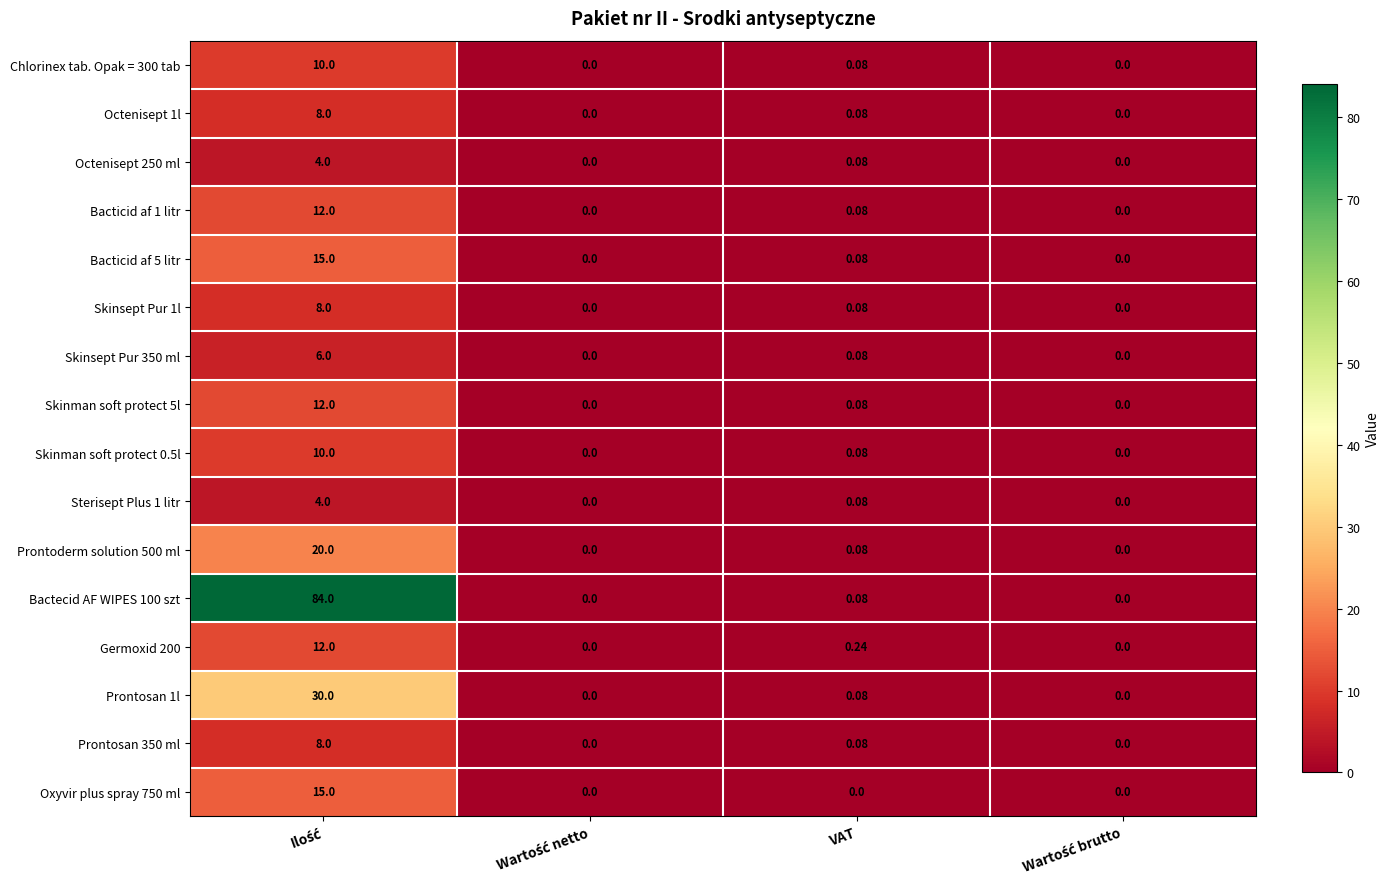

At which label is Chlorinex tab. Opak = 300 tab closest to 5?

VAT